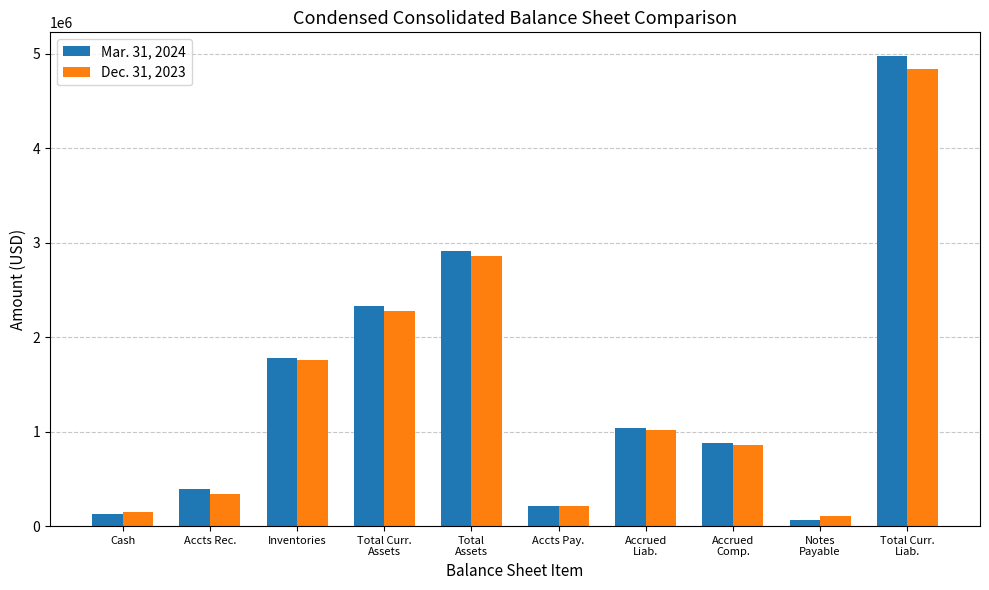

Read the Dec. 31, 2023 value at Total Curr.
Liab., to the nearest 10.

4839500